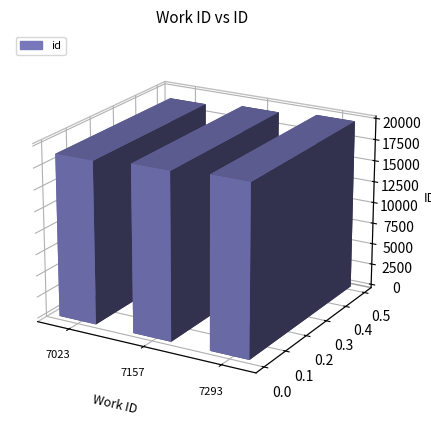

Reading left to right, extract all data points from this chart.

18938	19426	19861